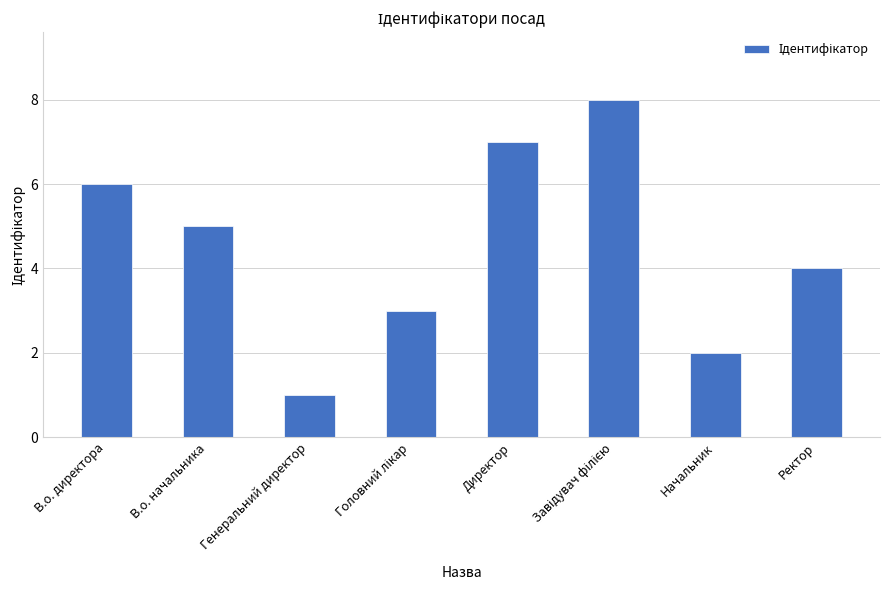

What is the change in value from В.о. начальника to Ректор?

-1